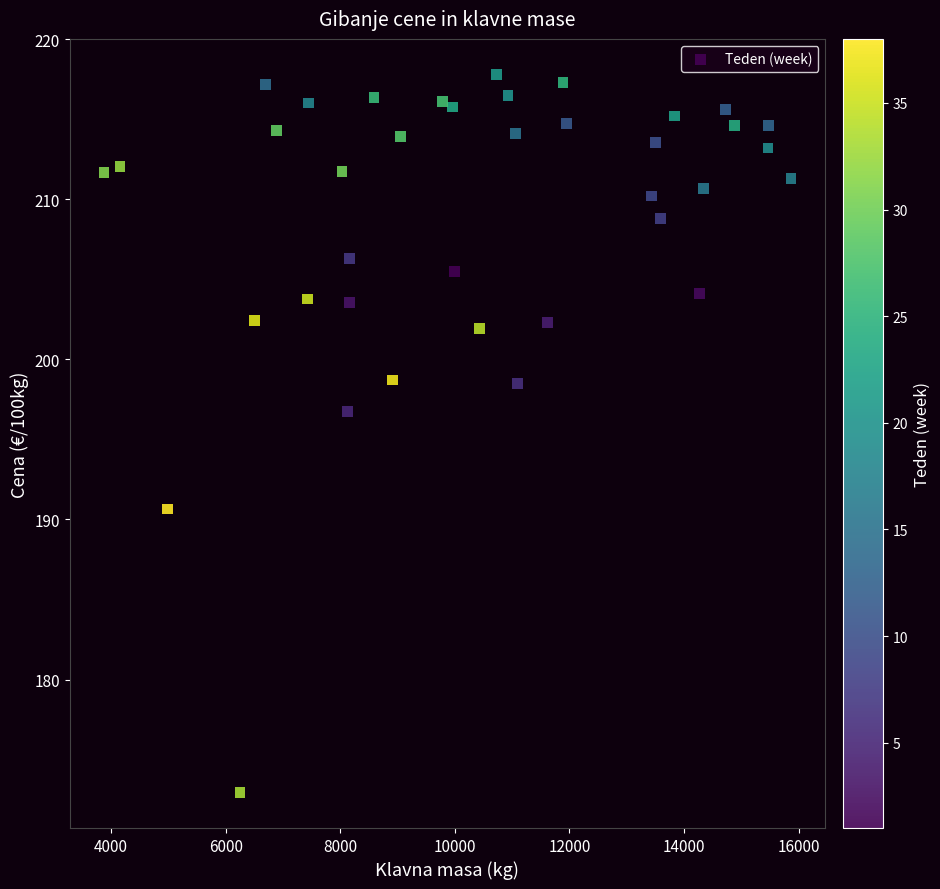

What Y value in the scatter plot is closest to 195?

196.7